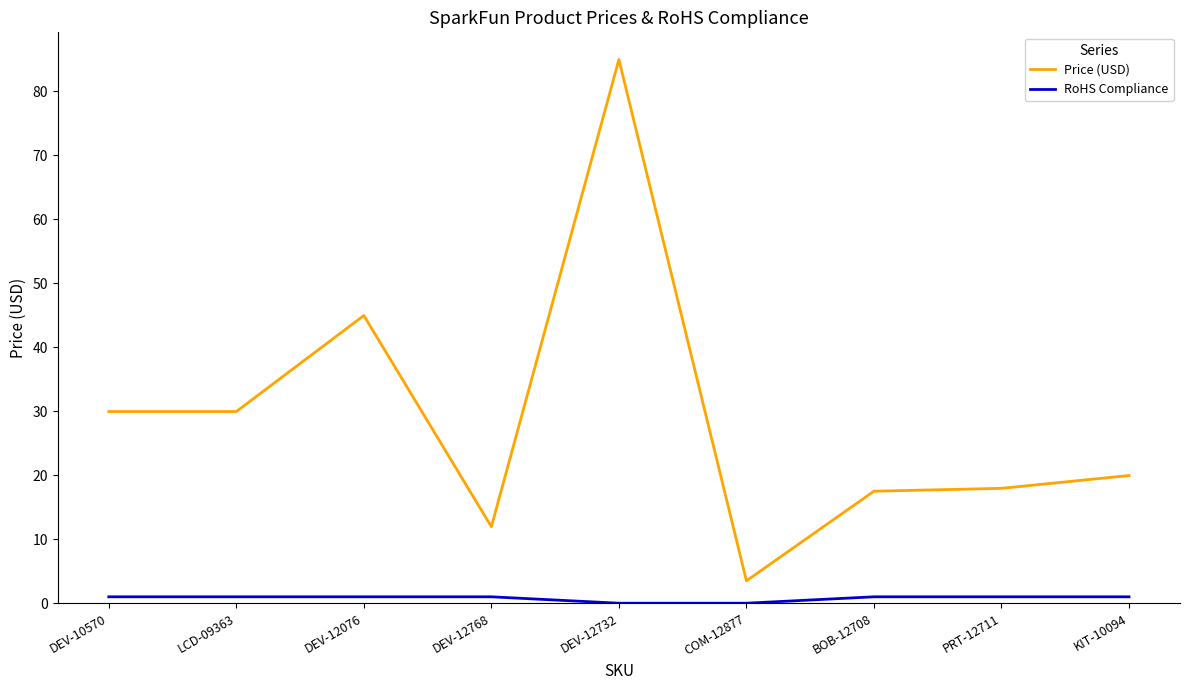

True or false: RoHS Compliance and Price (USD) intersect in this chart.

False